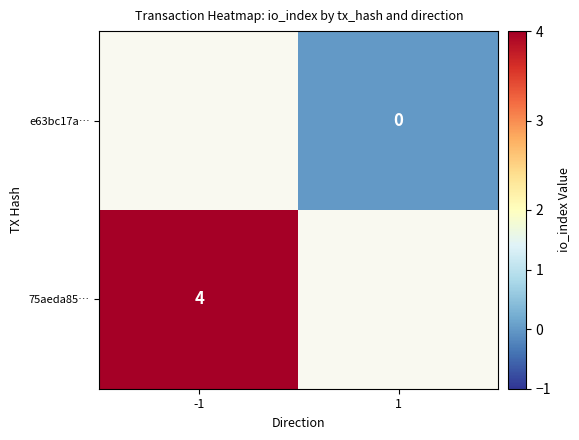

Is it true that 75aeda85… equals 4 at -1?

True